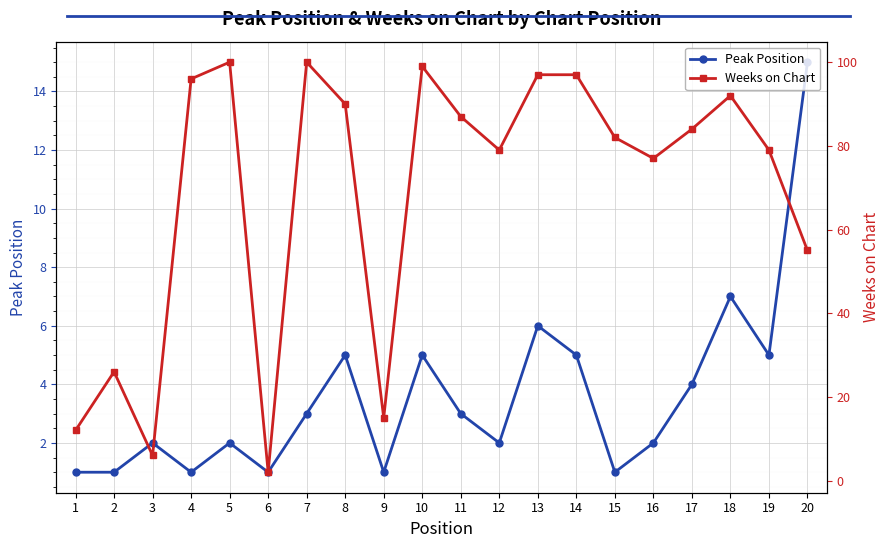

How many lines are shown in the chart?

2